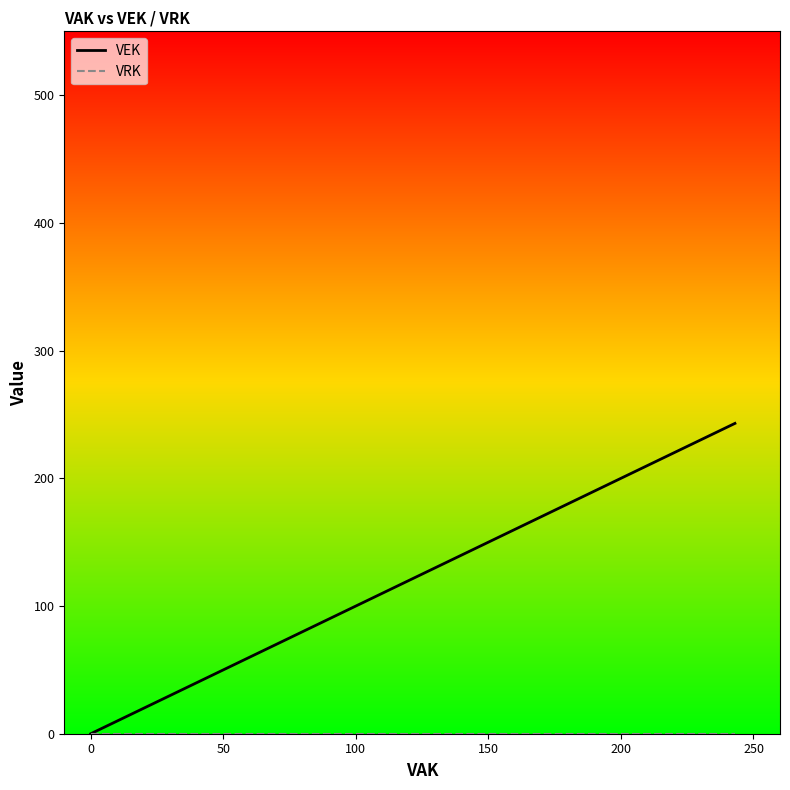

What are all the series names shown in the legend?

VEK, VRK